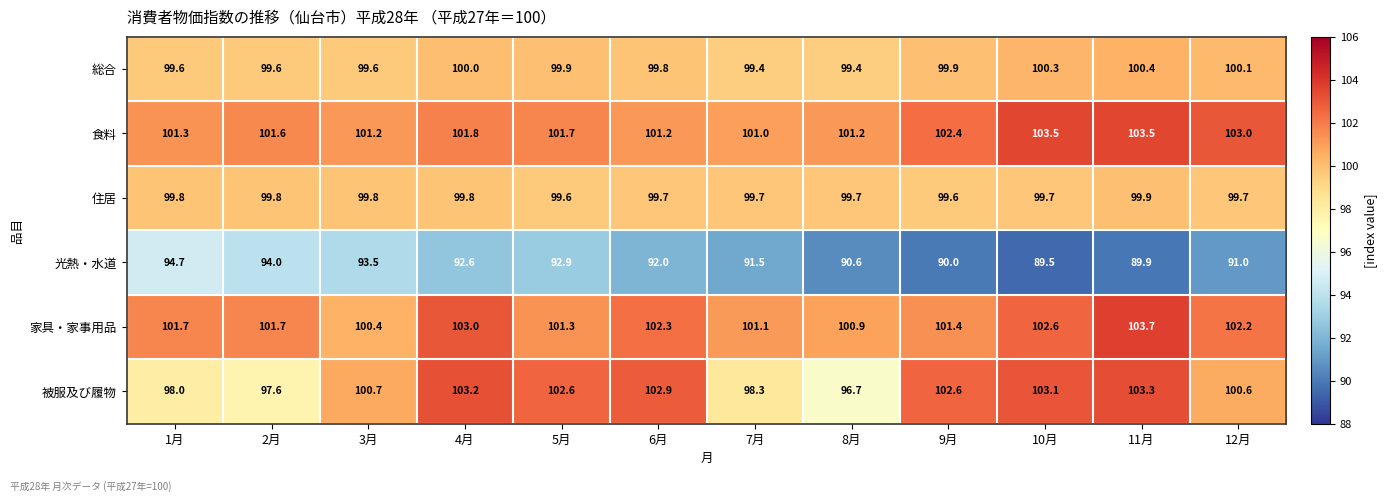

Which category has the lowest value in the 被服及び履物 series?

8月